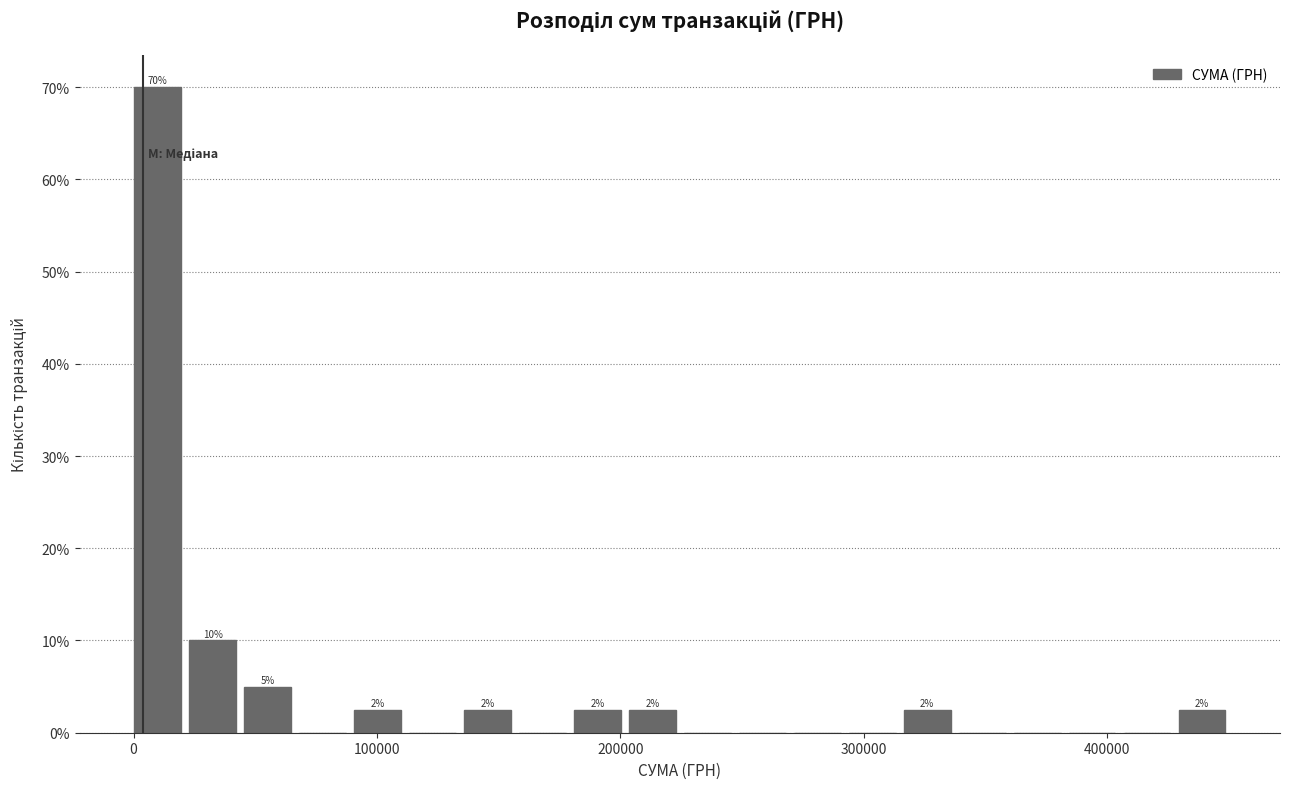

Around what value on the x-axis is the tallest bar? Give the approximate position of its centre, as read against the axis.

10000